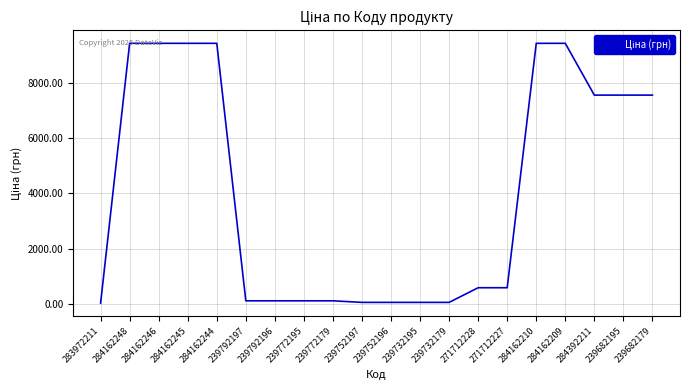

What is the greatest value displayed?

9416.9